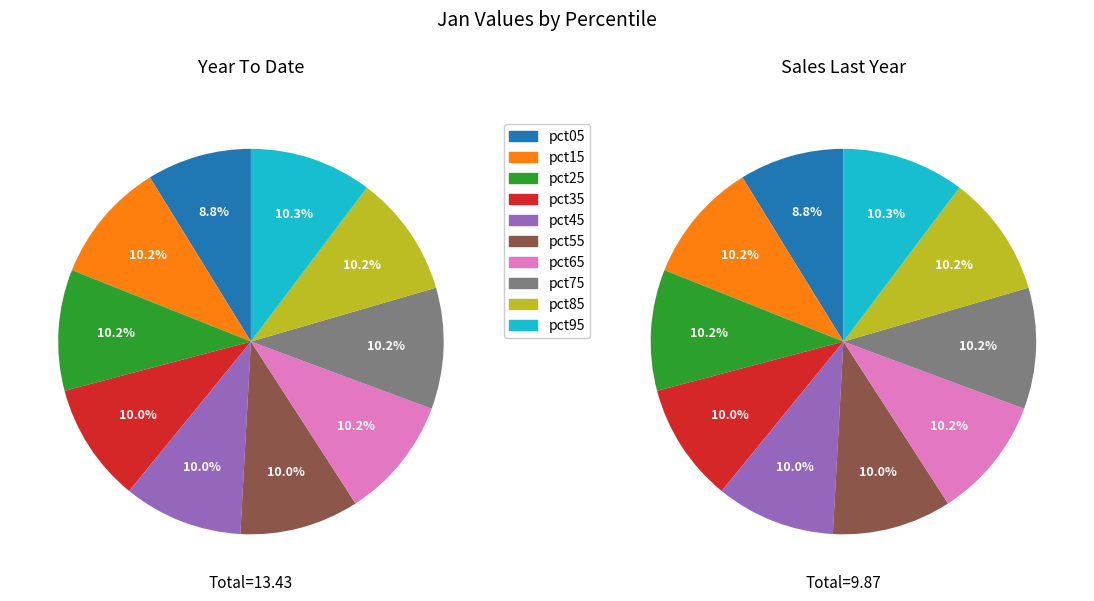

Which category has the biggest portion of the pie?

pct95